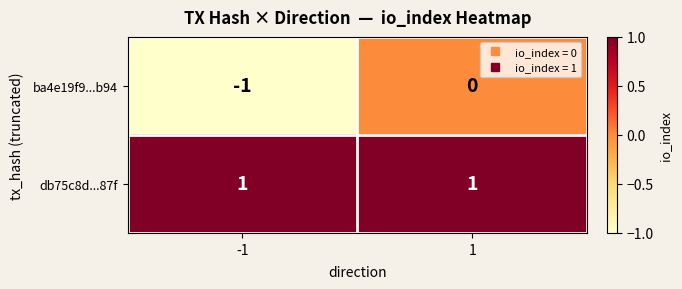

List the series in order of their overall mean, lowest first.

ba4e19f9...b94, db75c8d...87f